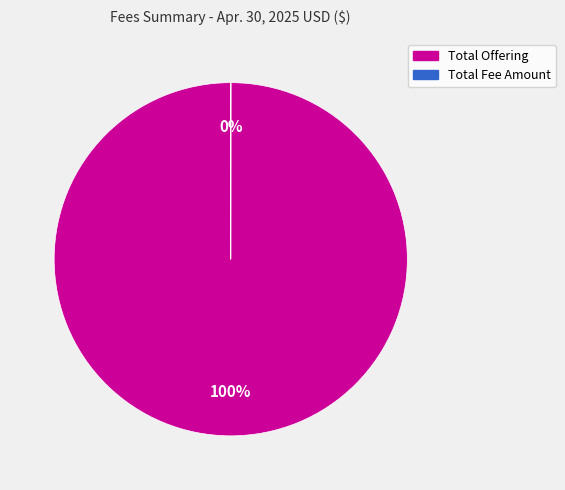

To the nearest percent, what percentage of the pie is Total Offering?

100%